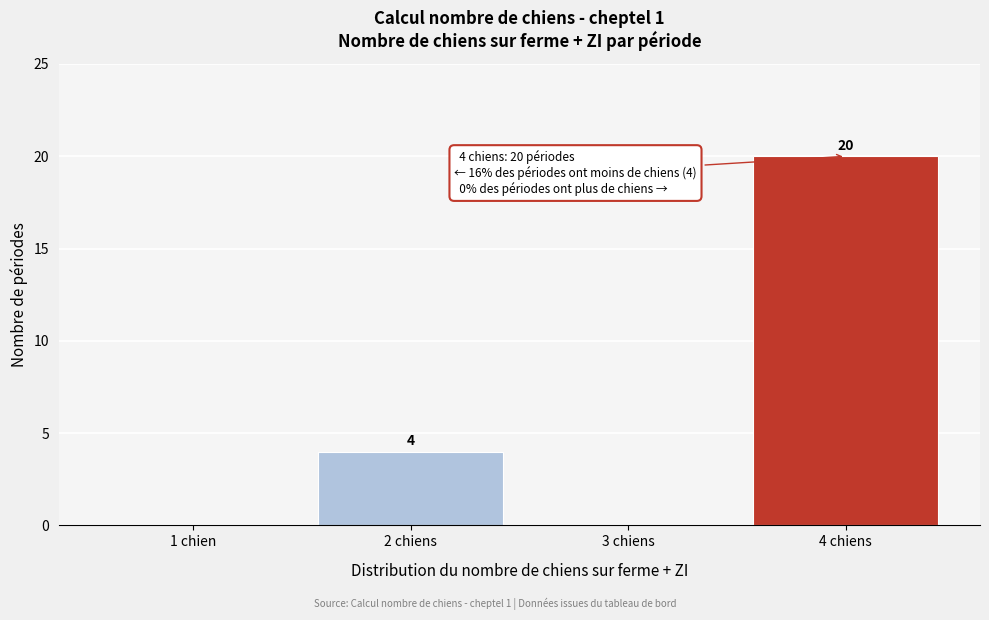

Reading left to right, transcribe all the data shown in this chart.

1 chien=0	2 chiens=4	3 chiens=0	4 chiens=20